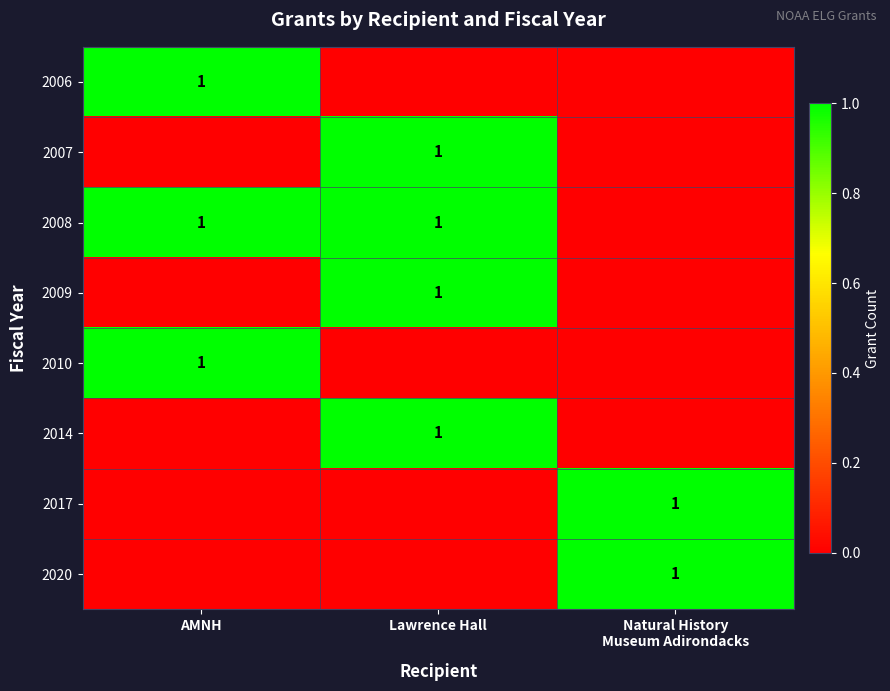

True or false: 2008 has a value of 0 at AMNH.

False